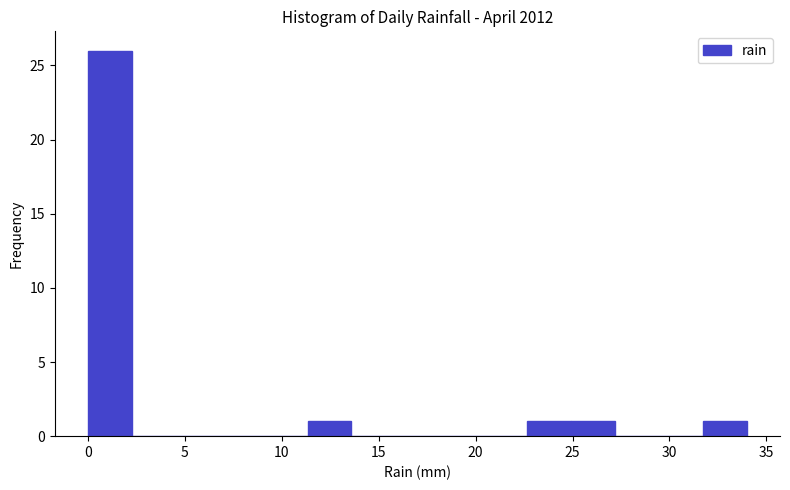

Which range on the x-axis has the tallest bar?

0.0 to 2.5